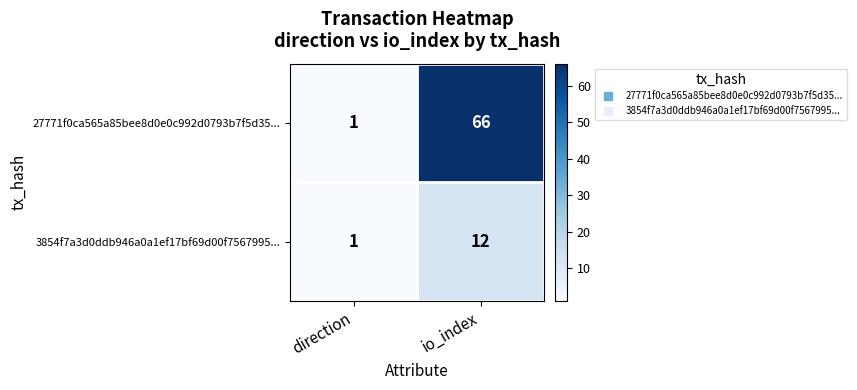

Reading left to right, list all the values displayed in this chart.

27771f0ca565a85bee8d0e0c992d0793b7f5d35...: direction=1	io_index=66
3854f7a3d0ddb946a0a1ef17bf69d00f7567995...: direction=1	io_index=12